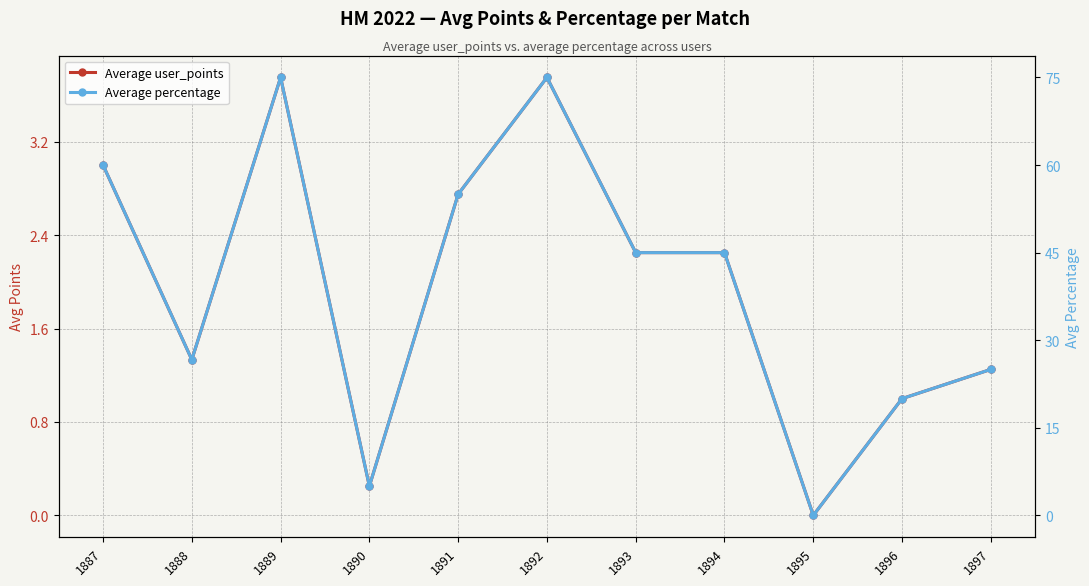

At which category does Average percentage reach its first local peak?

1889